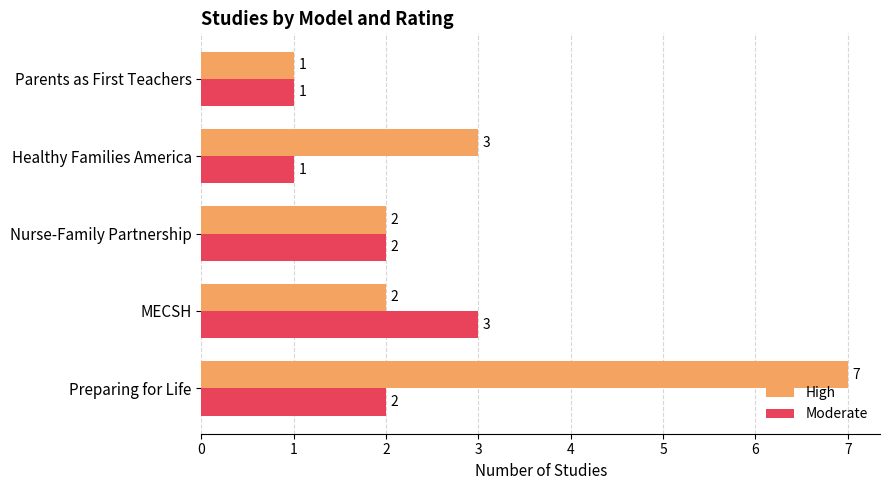

How many values in the Moderate series are below 2?

2